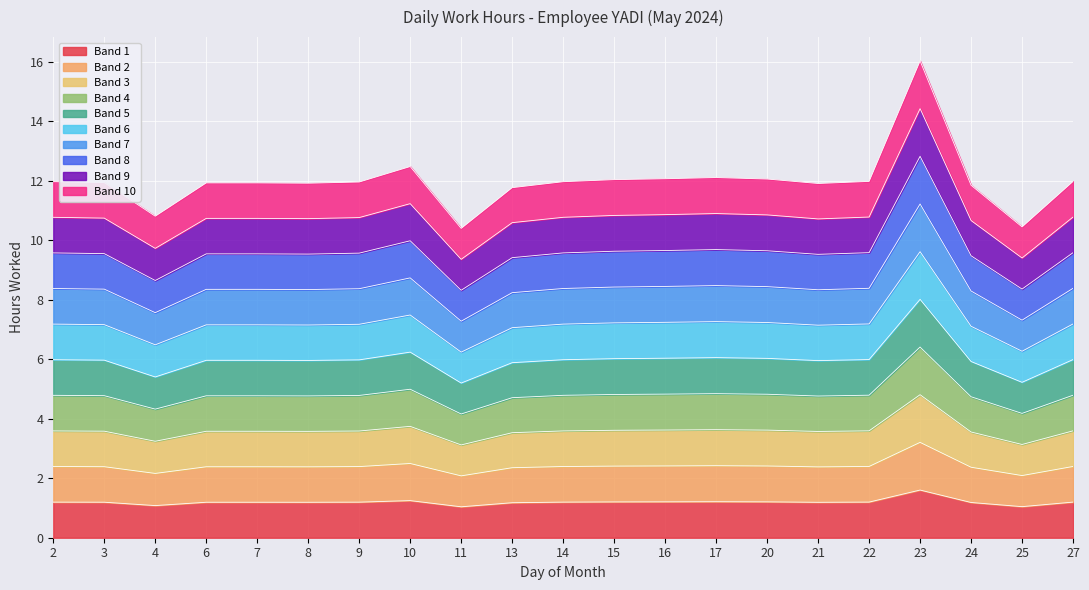

The chart shows a value of 3.2 at 4. True or false?

True